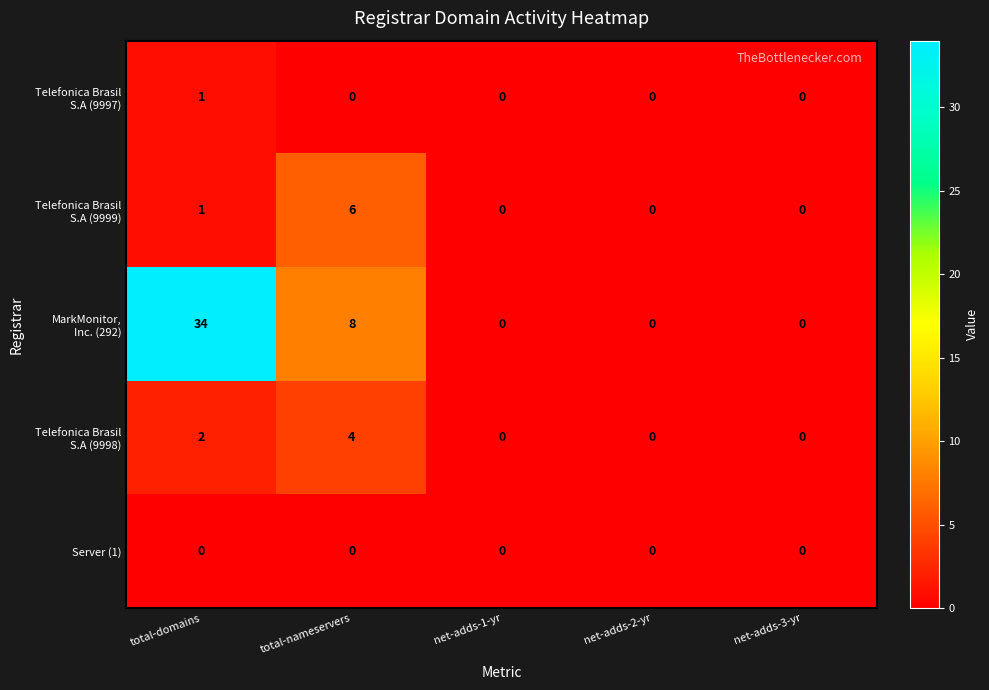

What is the spread (max minus min) of values at total-nameservers?

8